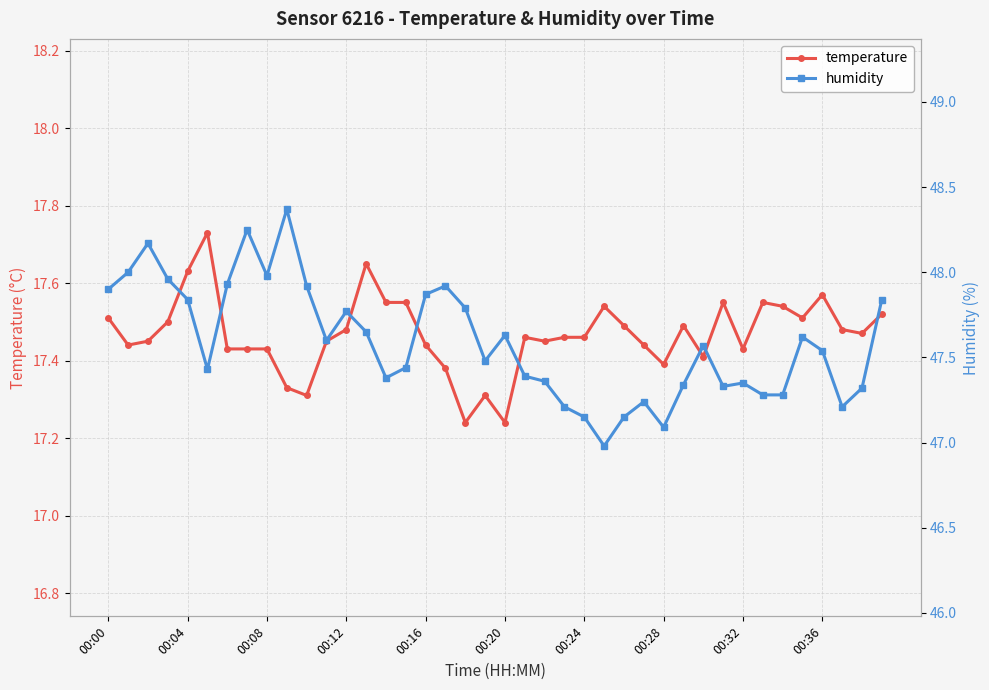

What are all the series names shown in the legend?

temperature, humidity